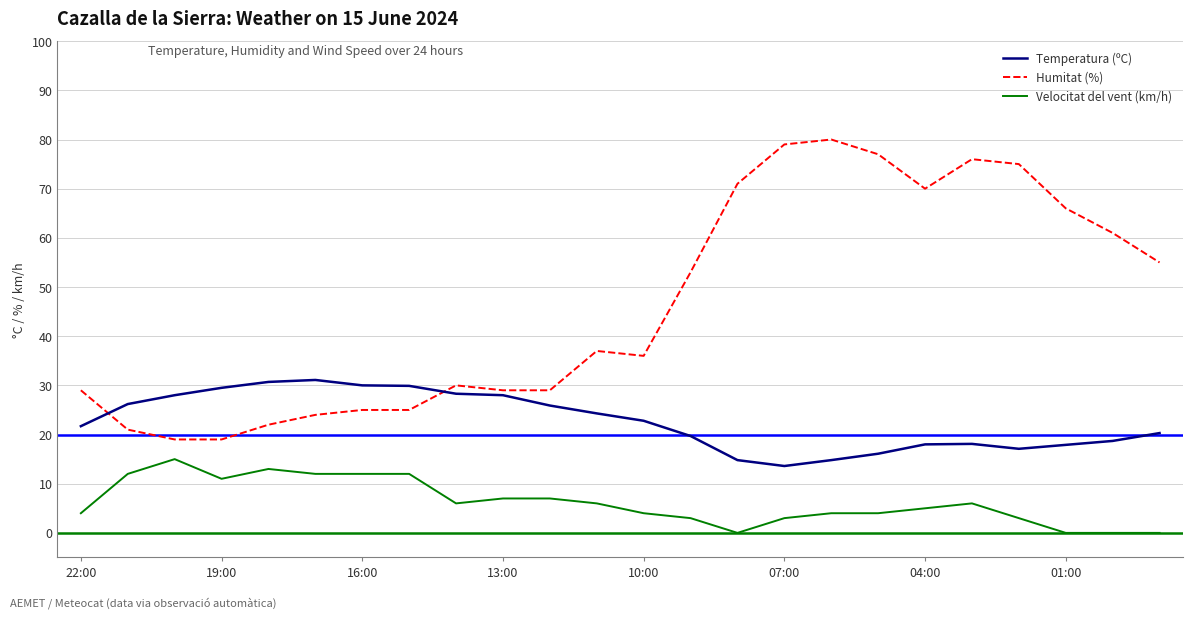

Does the chart have visible grid lines?

Yes